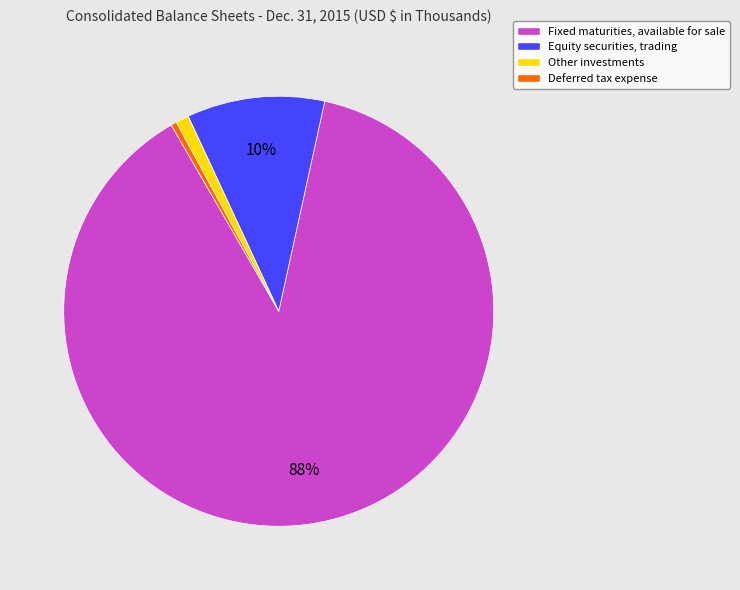

Which slice is the largest?

Fixed maturities, available for sale